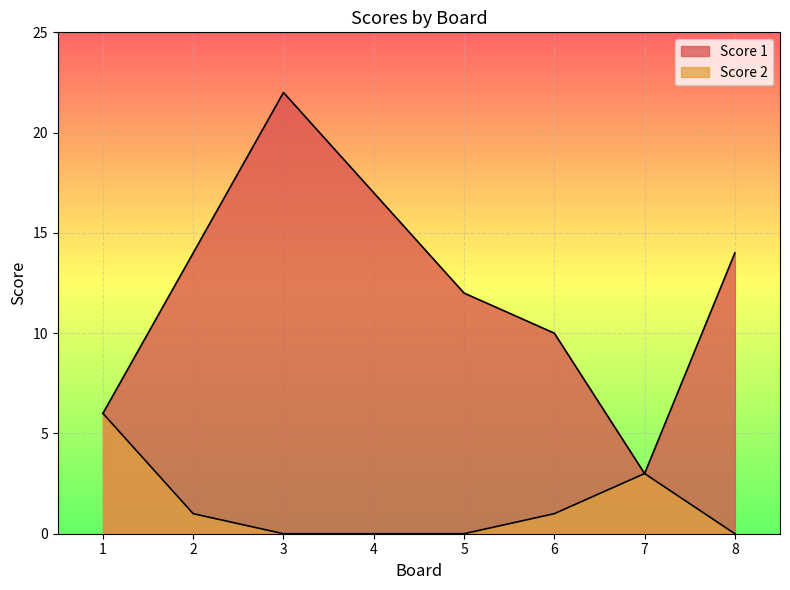

Where is the first local maximum for Score 1?

3